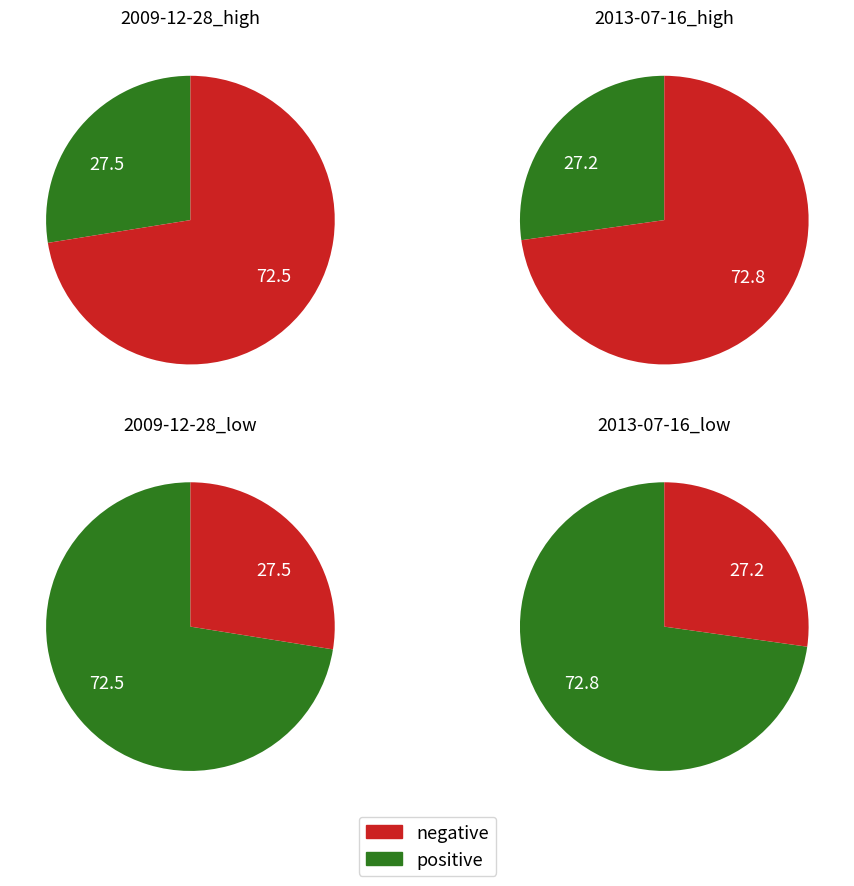

Rank the series by their maximum value, from lowest to highest.

2009-12-28, 2013-07-16